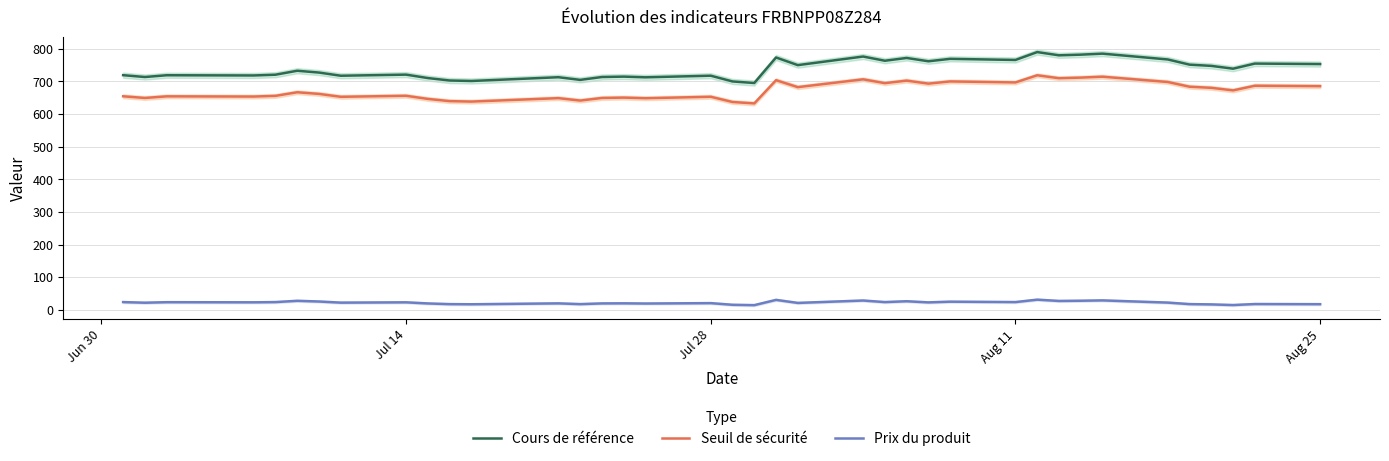

What is the smallest value displayed?

14.4